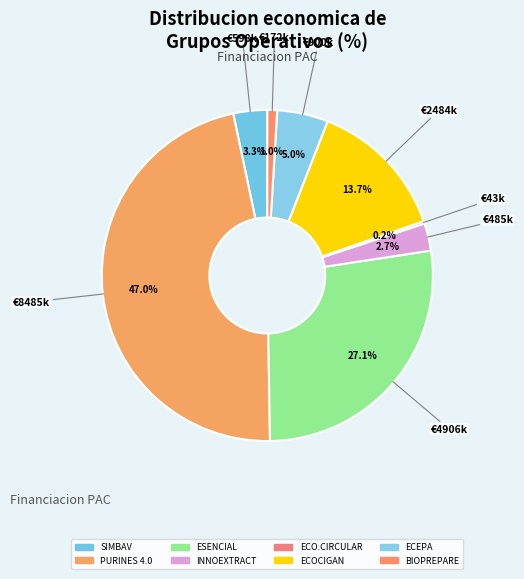

To the nearest percent, what is the difference between the PURINES 4.0 and BIOPREPARE slice percentages?

46%